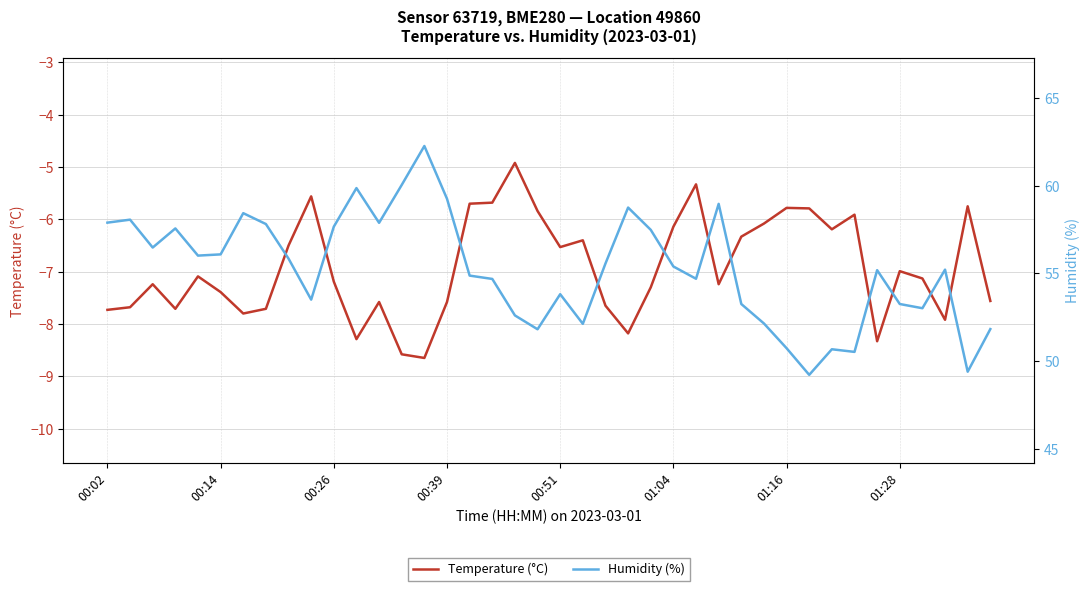

The value of Temperature (°C) at 01:28 is -4.4. True or false?

False